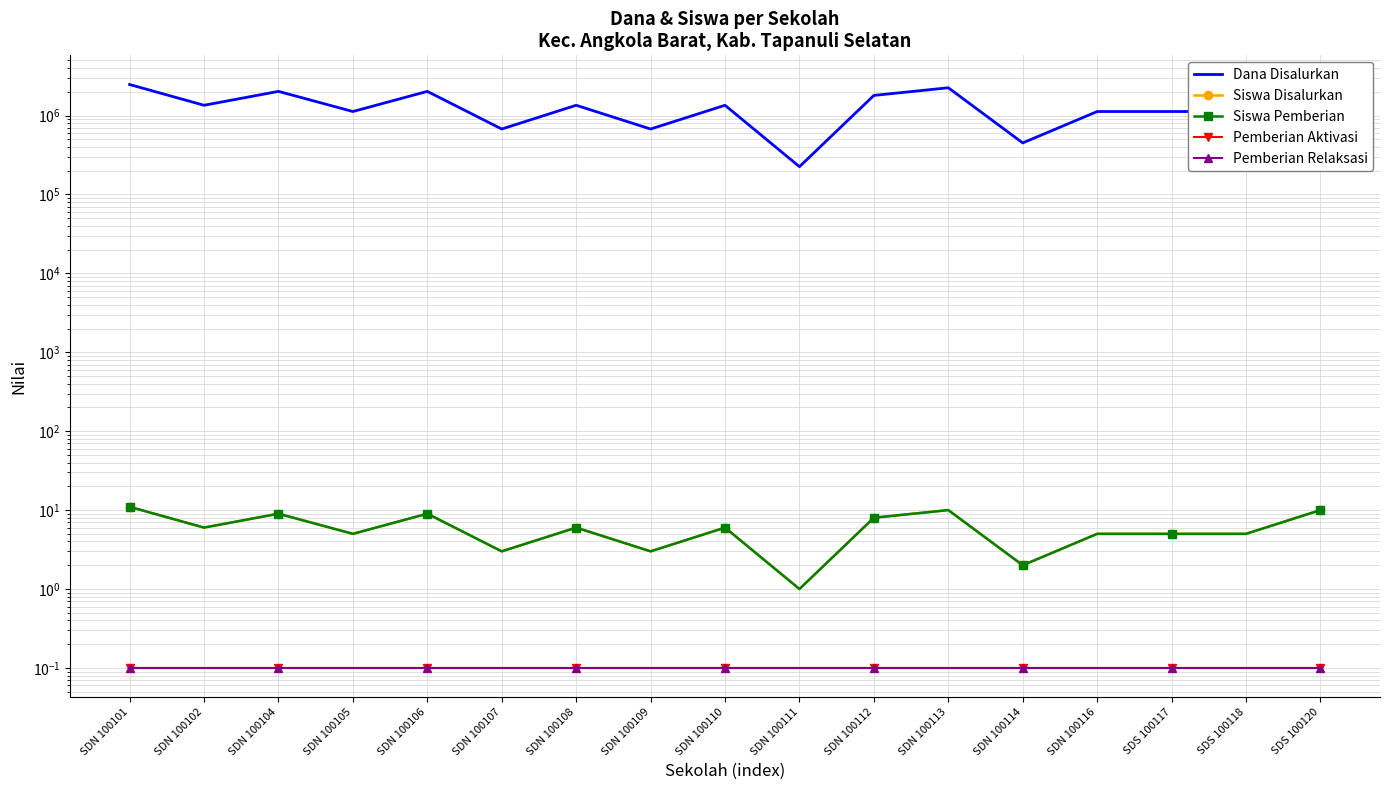

Where is the first local maximum for Siswa Pemberian?

SDN 100104